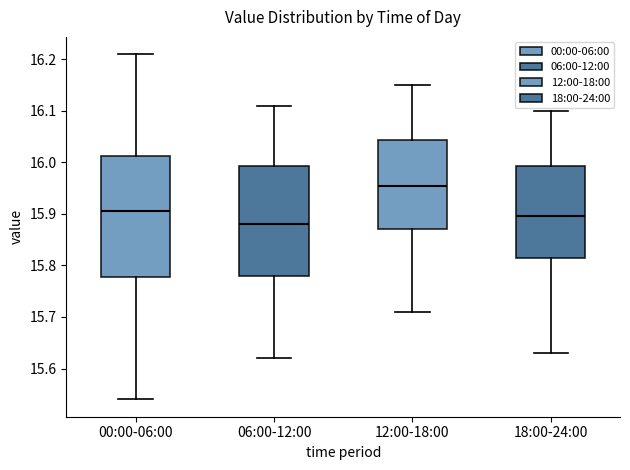

Where does the upper whisker of the box for 12:00-18:00 end on the y-axis? The values are not printed on the chart, so give them approximately, as read against the axis.

16.15